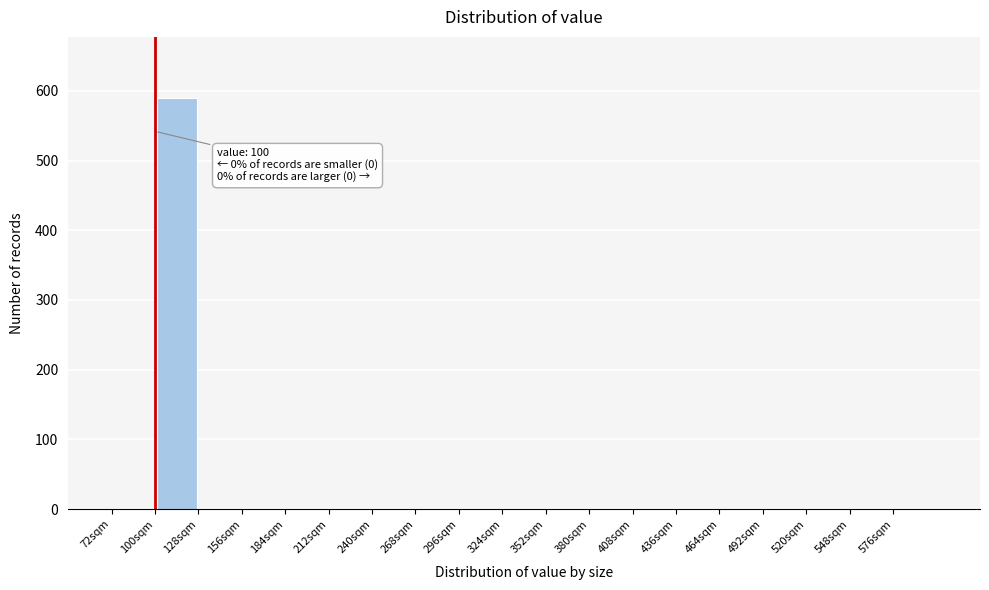

Which range on the x-axis has the tallest bar?

100 to 128